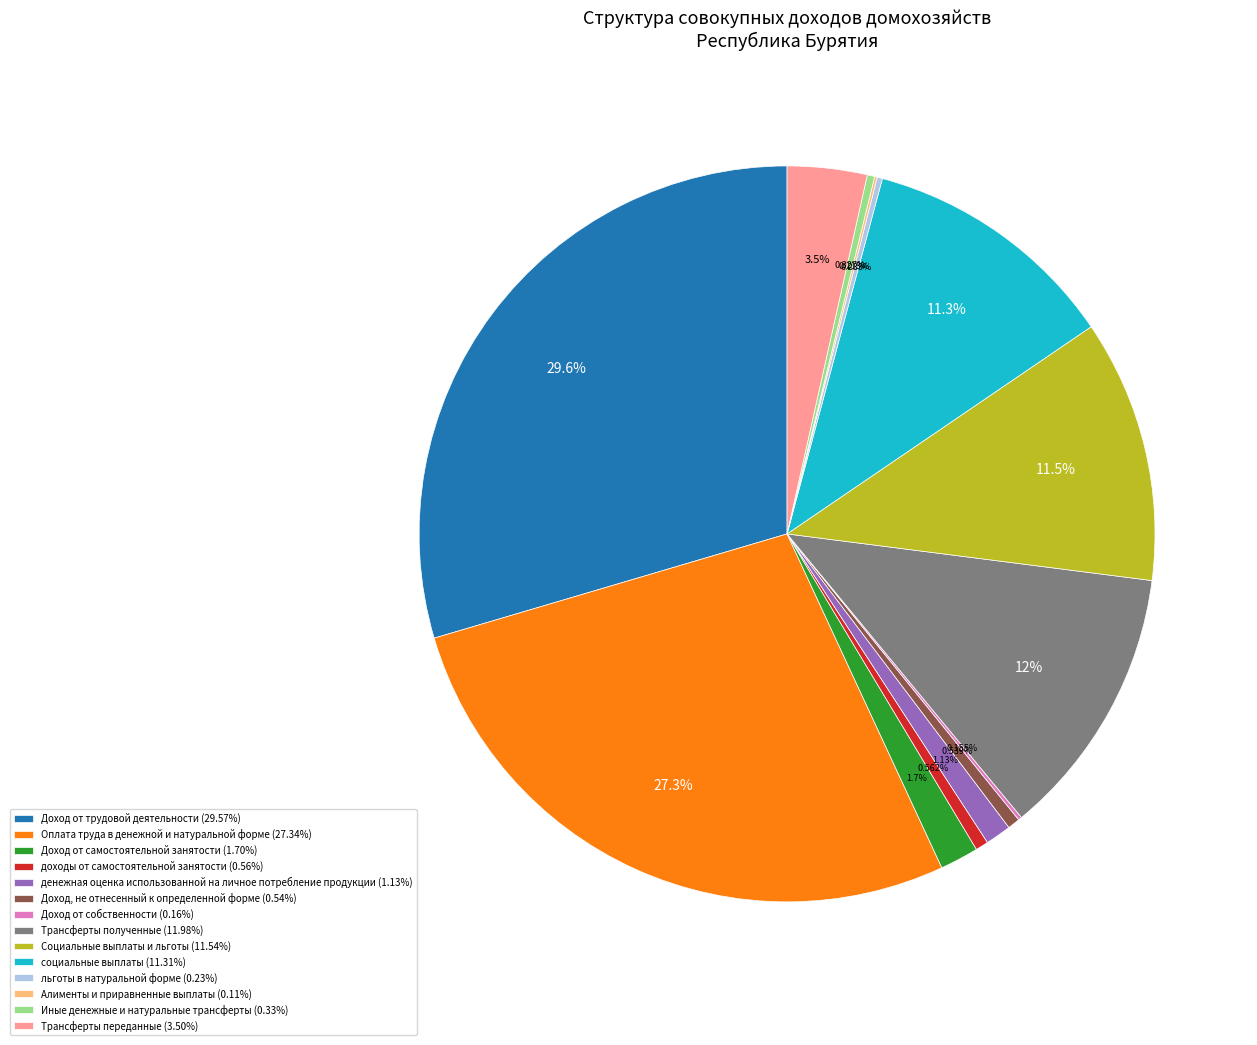

To the nearest percent, what portion does денежная оценка использованной на личное потребление продукции represent?

1%